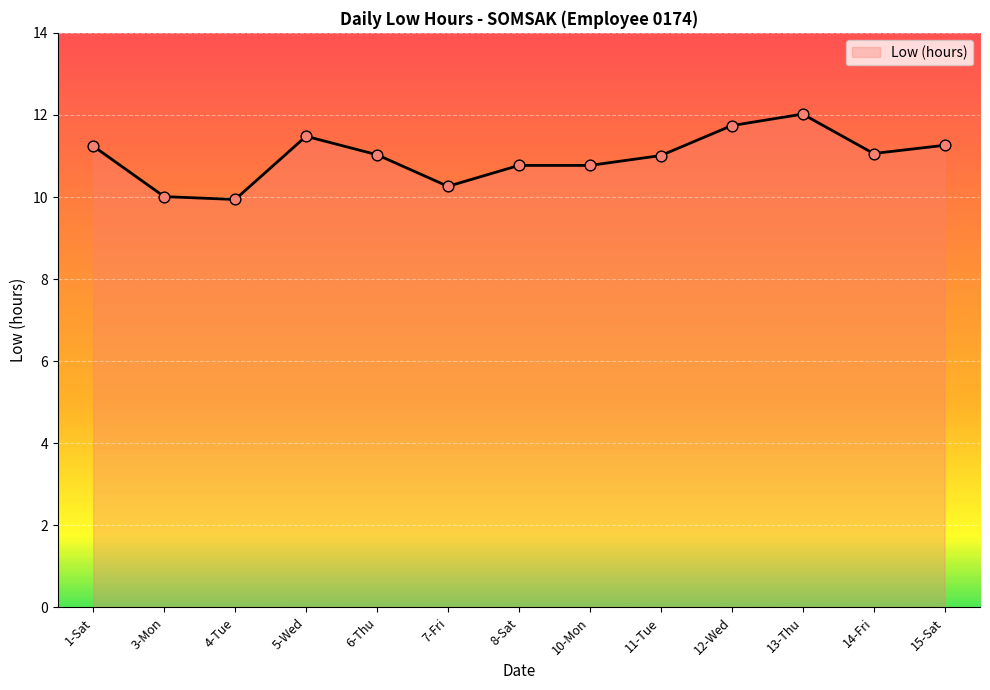

Approximately how many times larger is the value at 14-Fri compared to 5-Wed?

1.0